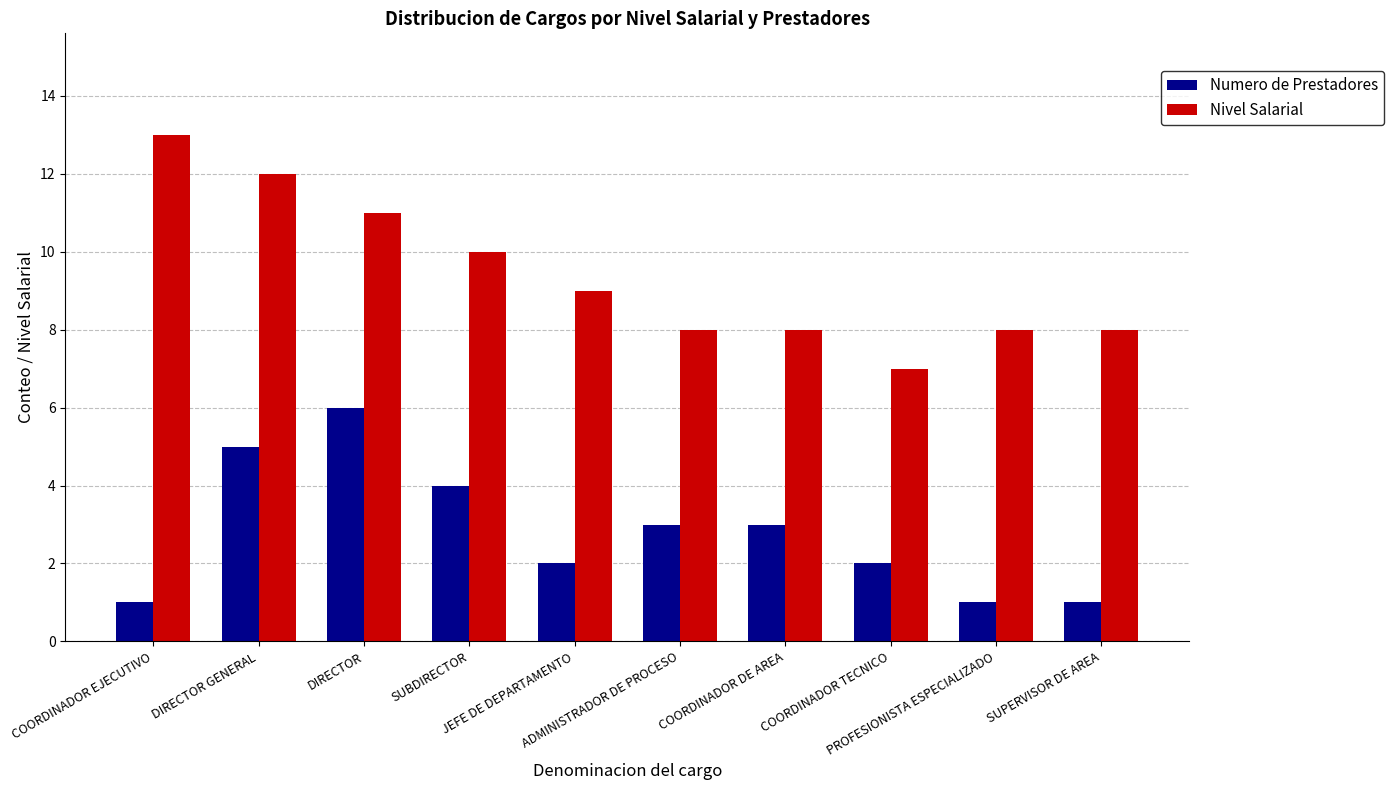

At which label does Nivel Salarial first exceed 9?

COORDINADOR EJECUTIVO